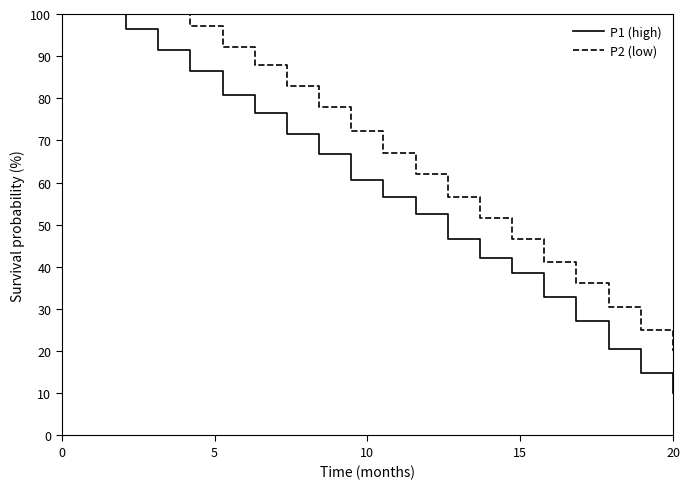

Does the chart display data point markers on the line(s)?

No